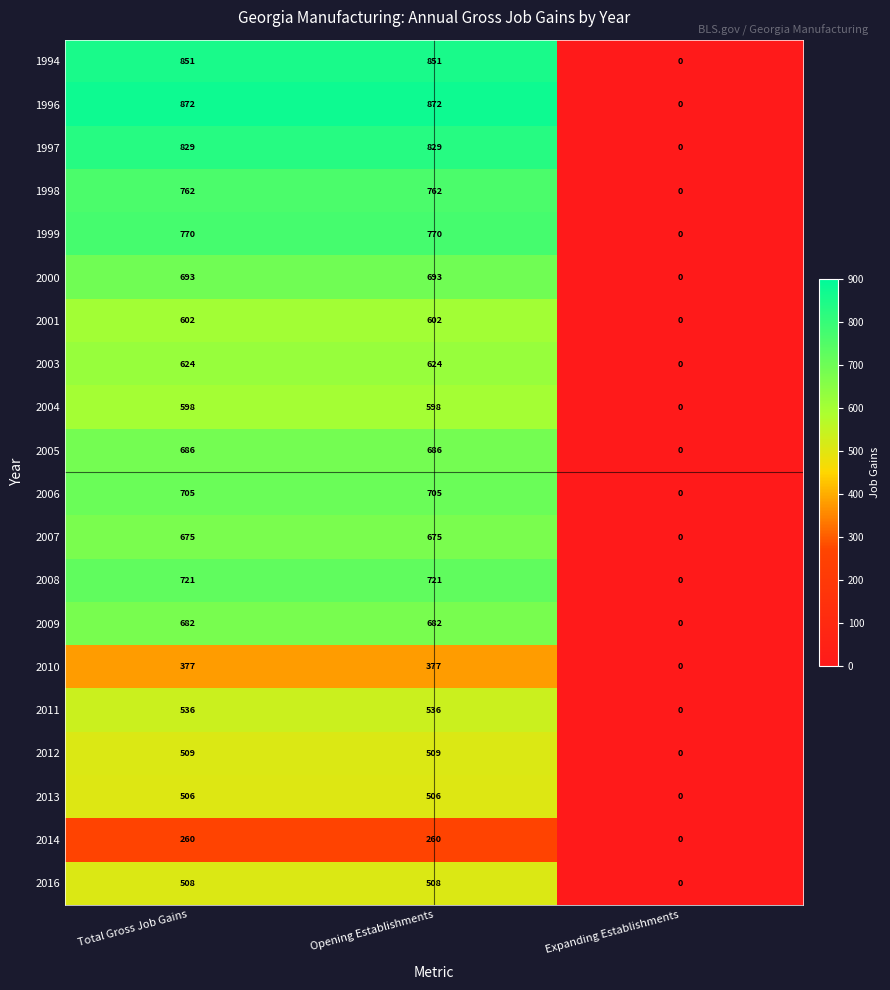

What is the spread (max minus min) of values at Total Gross Job Gains?

612